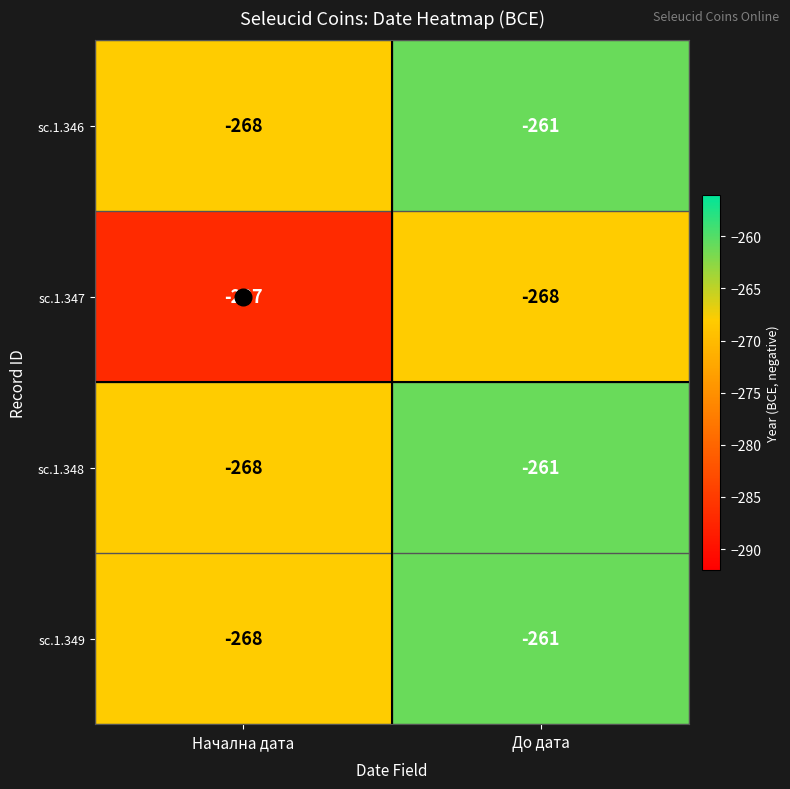

What is the difference between the highest and lowest values at До дата?

7